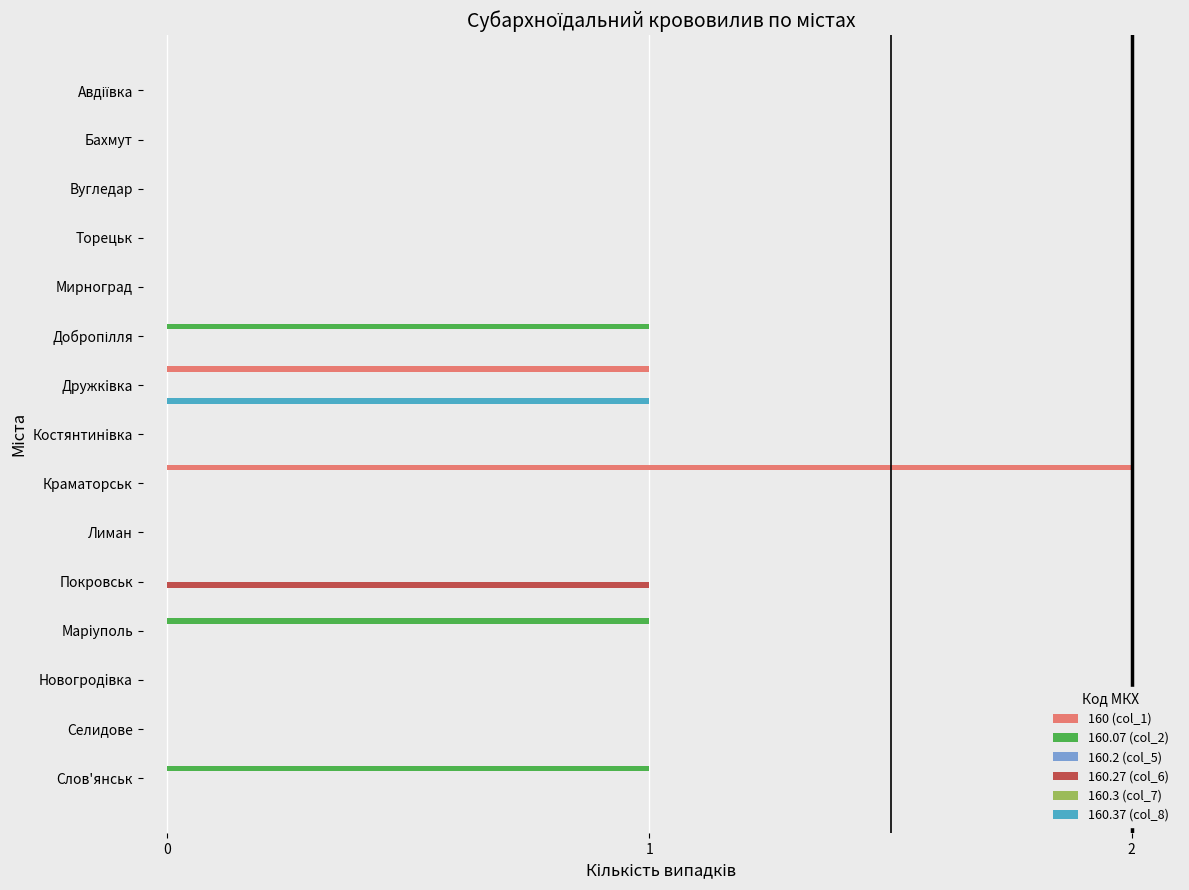

What is the maximum value shown in the chart?

2.0